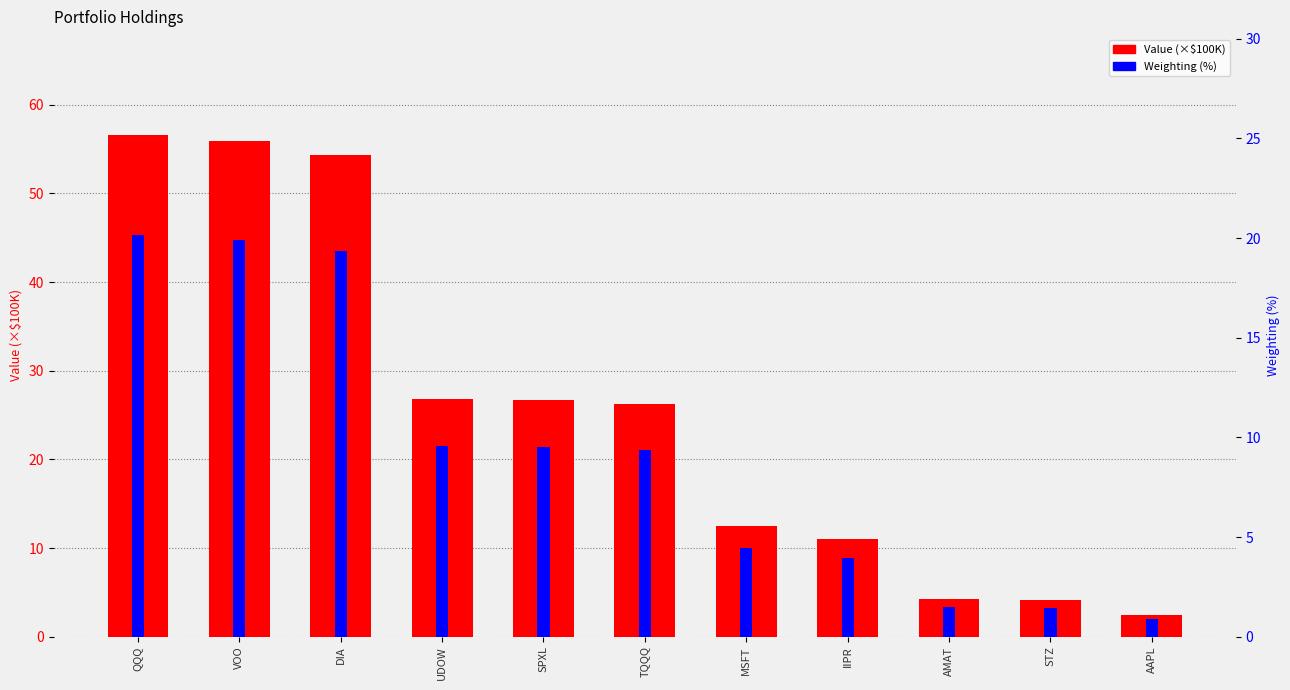

Which series has the largest total across all categories?

Value (×$100K)